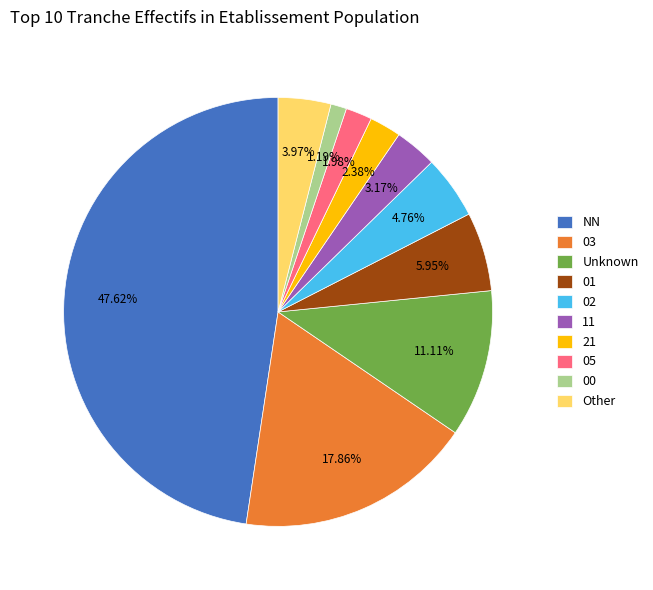

Which category has the biggest portion of the pie?

NN